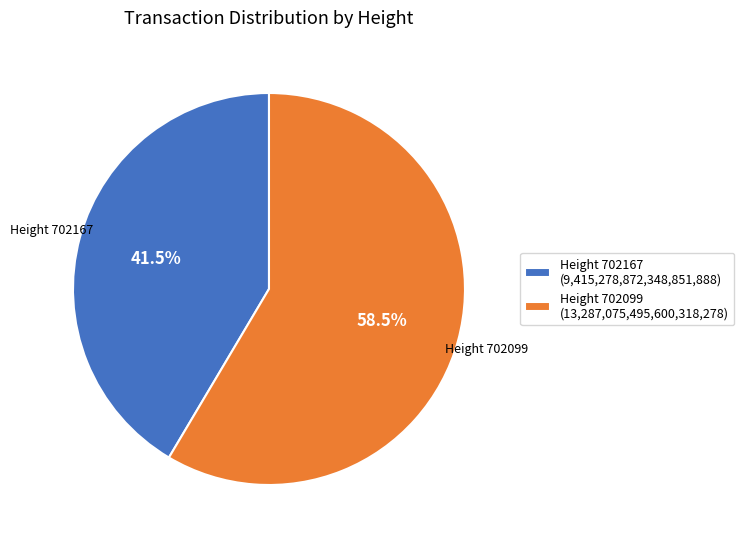

Does Height 702167 (9,415,278,872,348,851,888) represent more than half of the total?

No